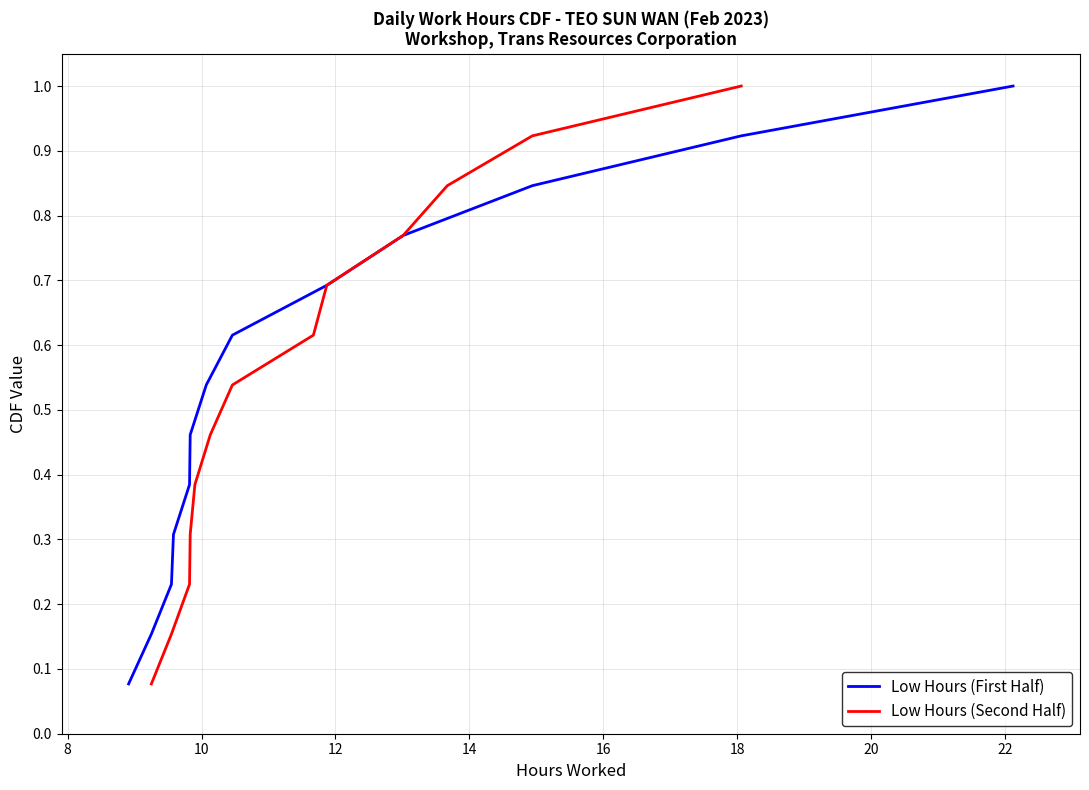

What is the maximum value for Low Hours (First Half)?

1.0